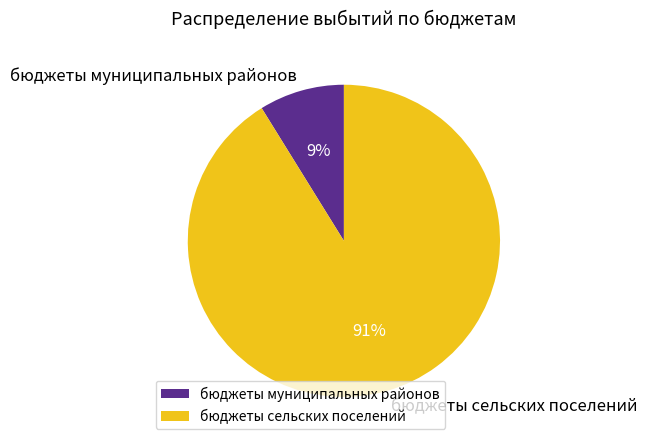

Between бюджеты муниципальных районов and бюджеты сельских поселений, which is larger?

бюджеты сельских поселений